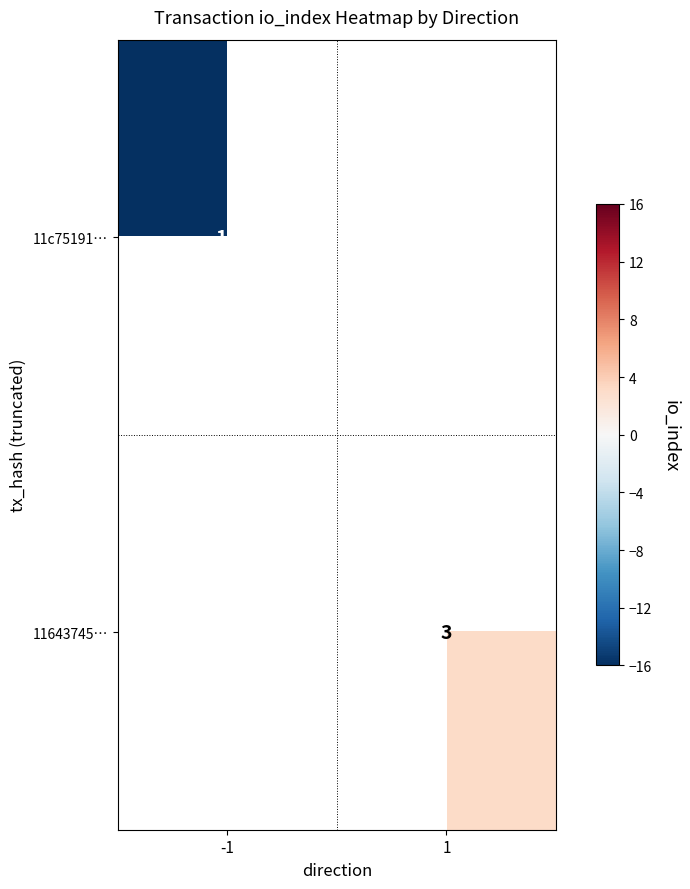

The value of 11643745… at 1 is 3. True or false?

True